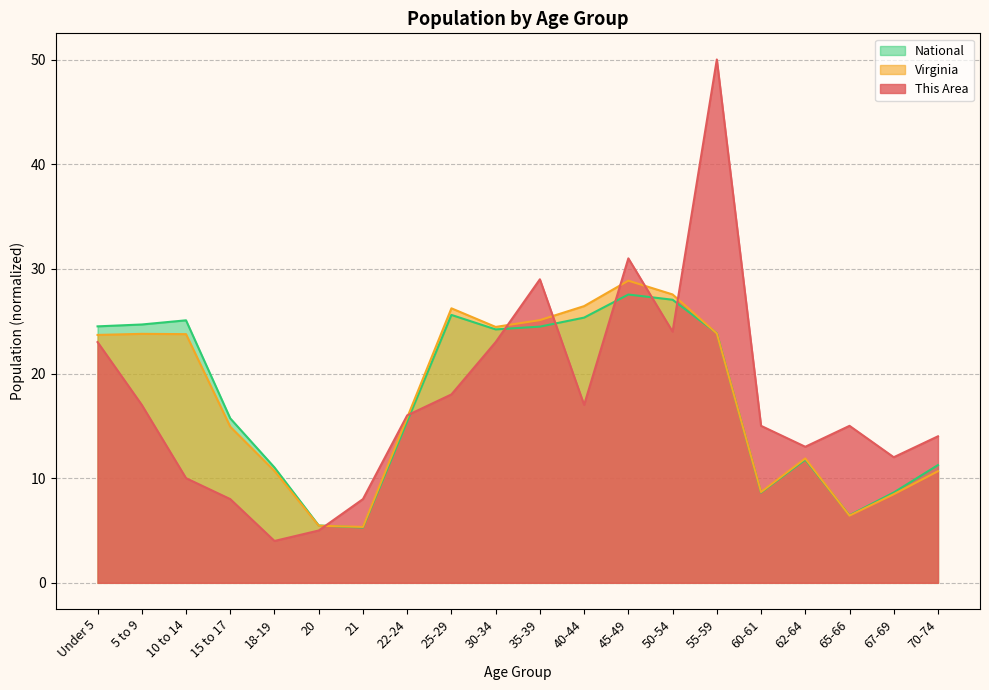

How many lines are shown in the chart?

3